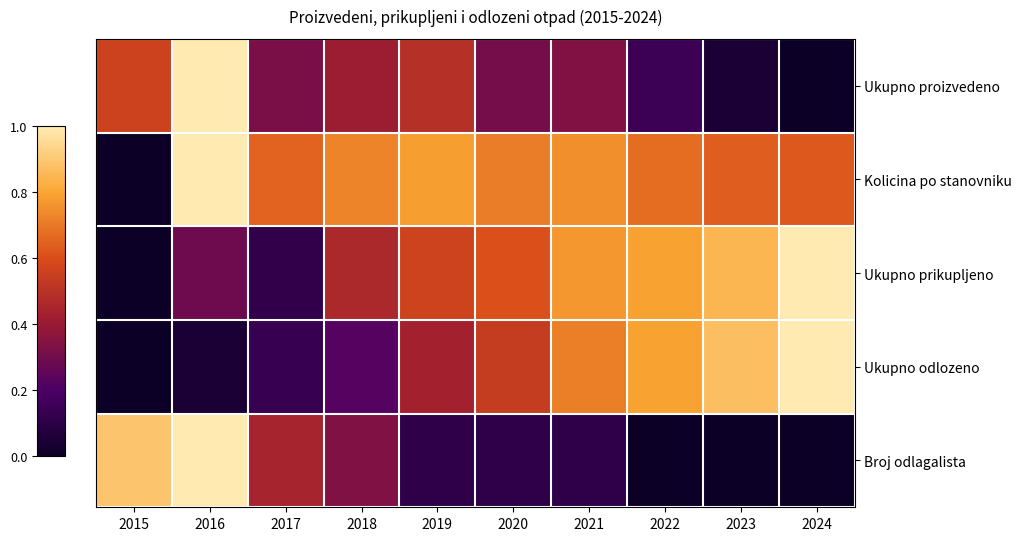

What is the difference between the highest and lowest values at 2023?

0.9